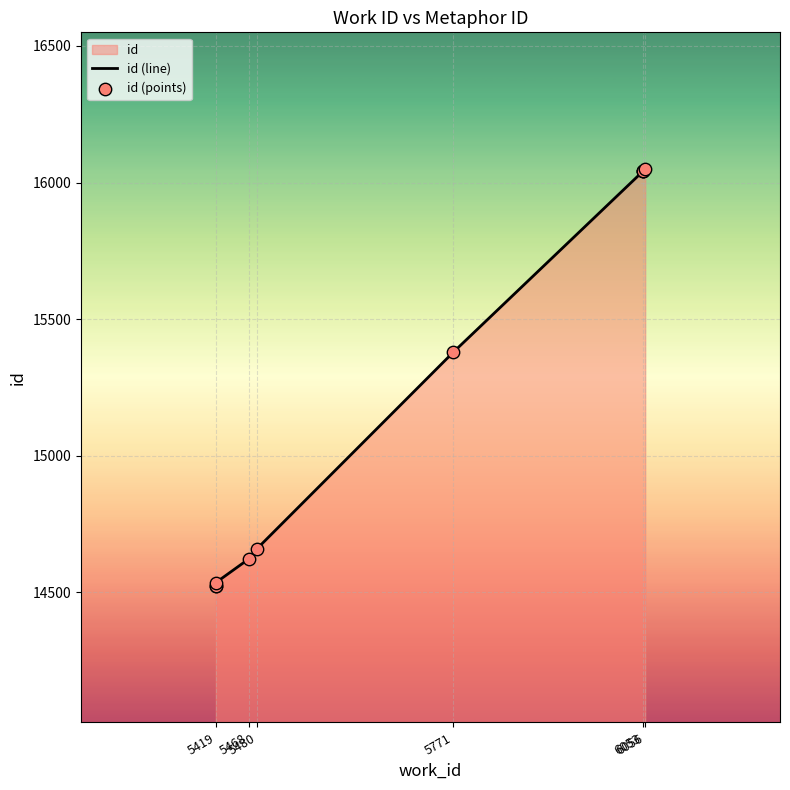

Is the value of id (line) at 6053 greater than the value of id (points) at 6053?

No